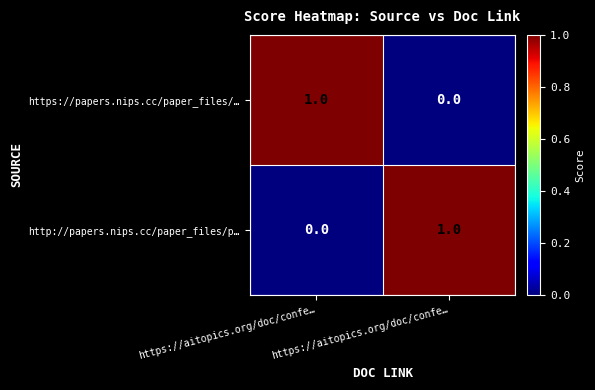

At which category is the sum across all series the highest?

https://aitopics.org/doc/confe…